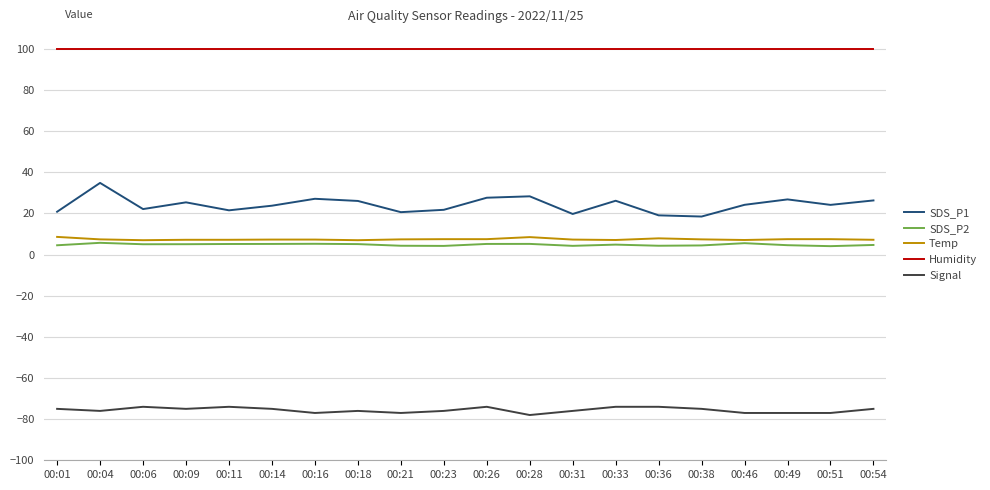

Count the number of data series in this chart.

5